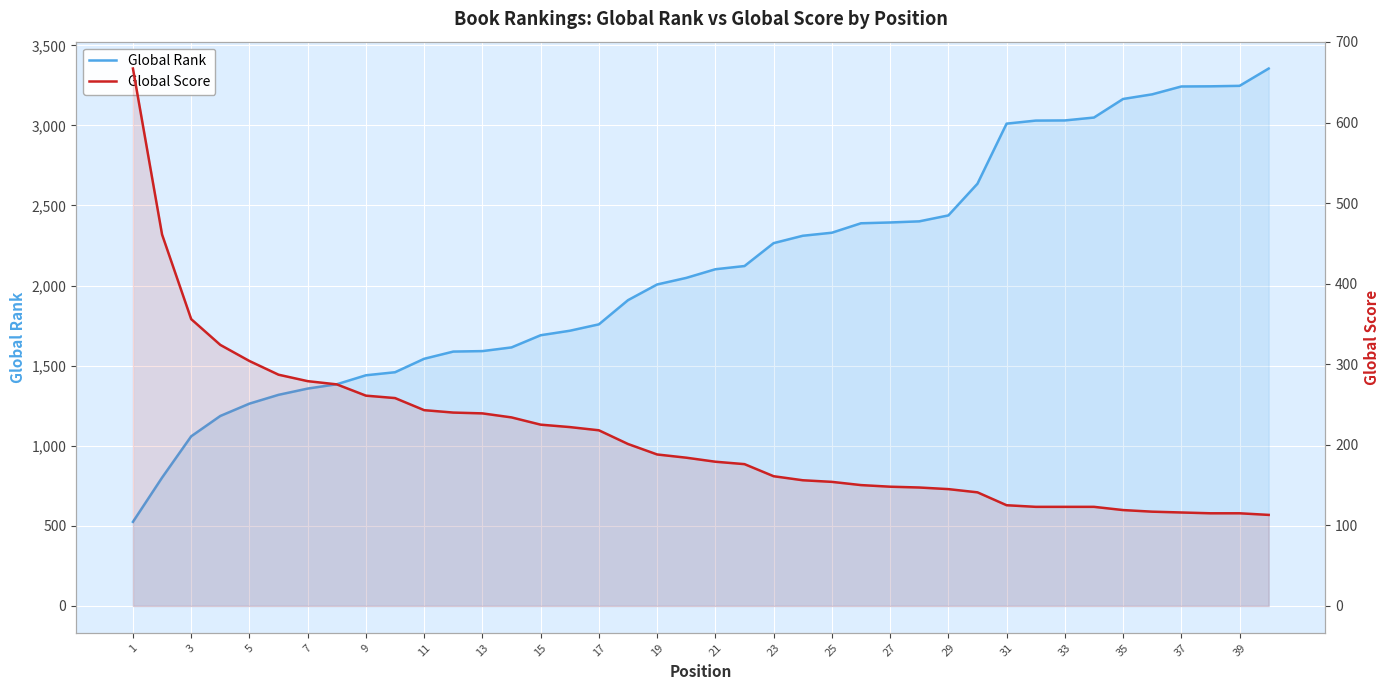

Which series has the widest spread of values?

Global Rank